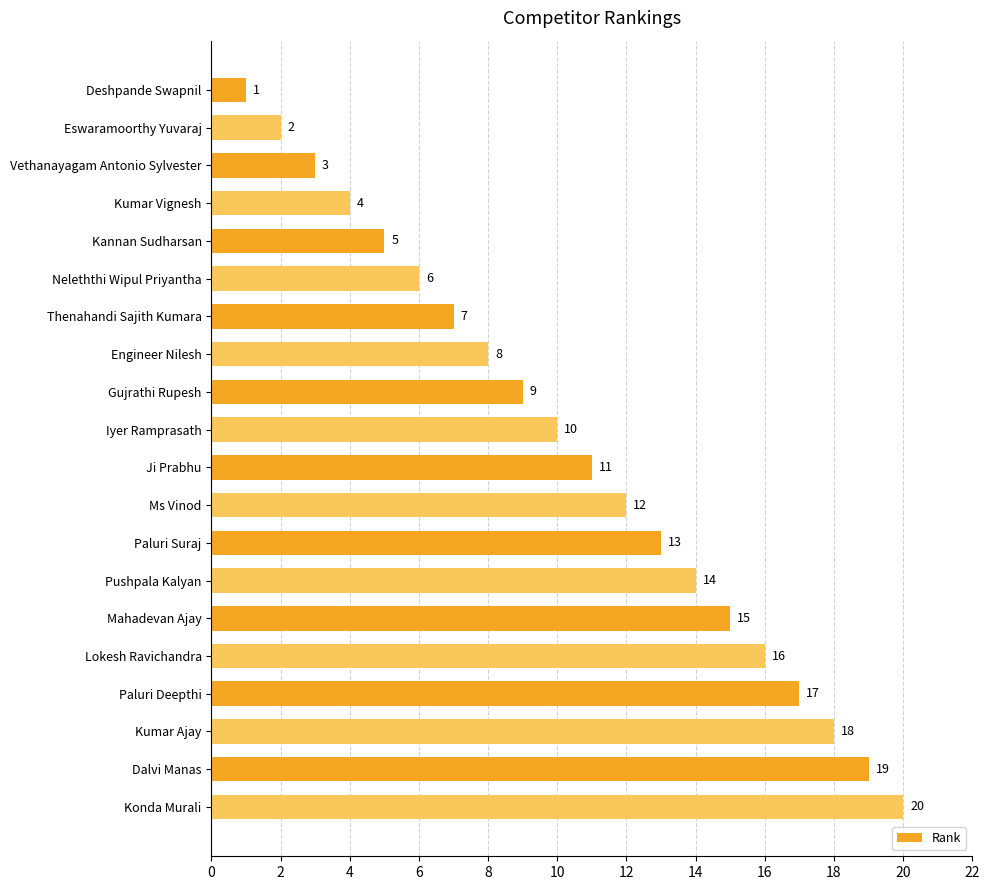

What is the greatest value displayed?

20